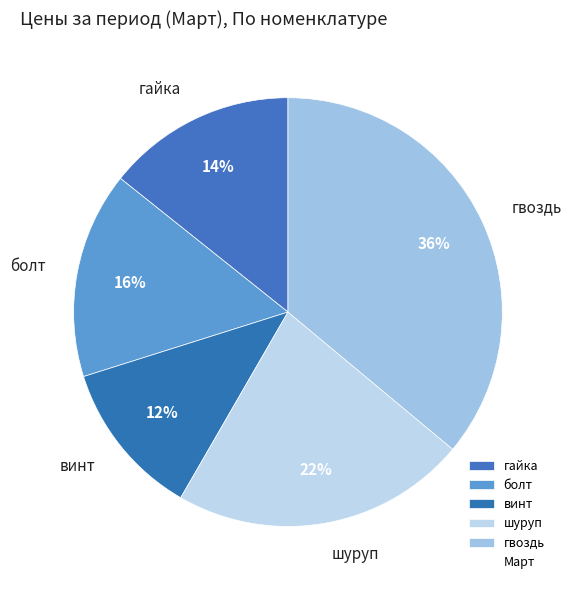

The шуруп slice represents 32% of the pie. True or false?

False